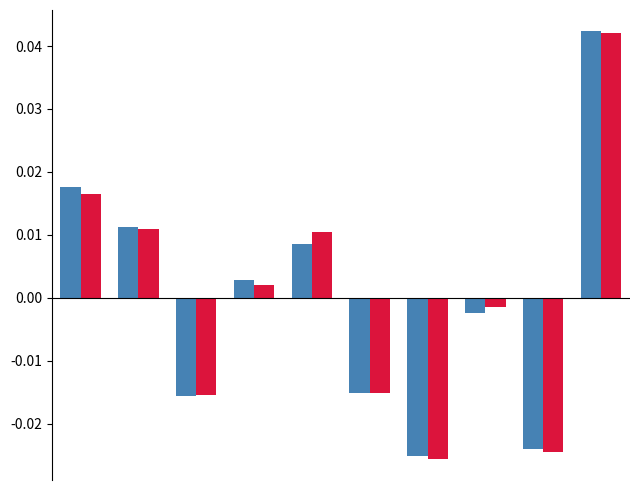

How many bars are there in each group?

2